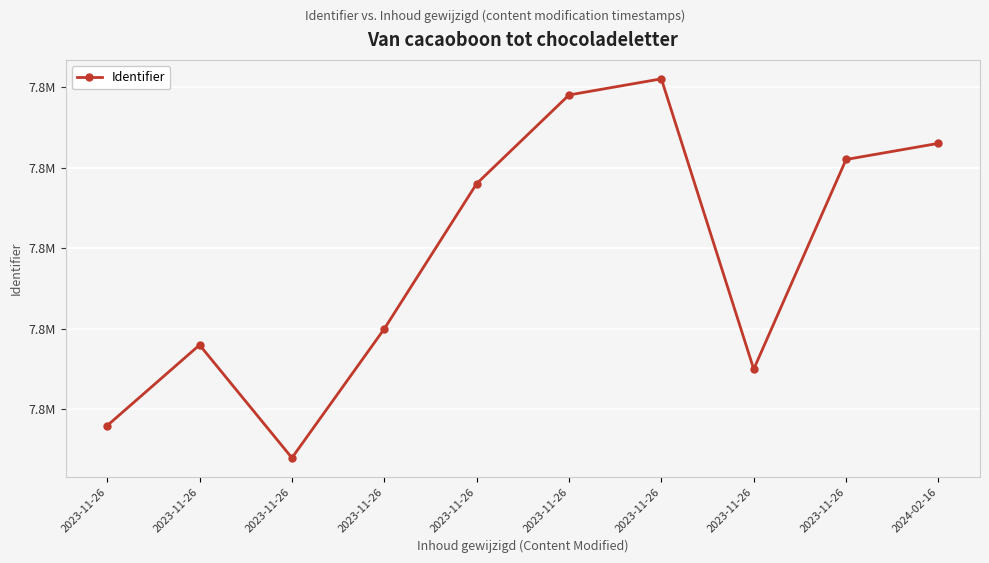

Approximately how many times larger is the value at 2023-11-26 compared to 2023-11-26?

1.0